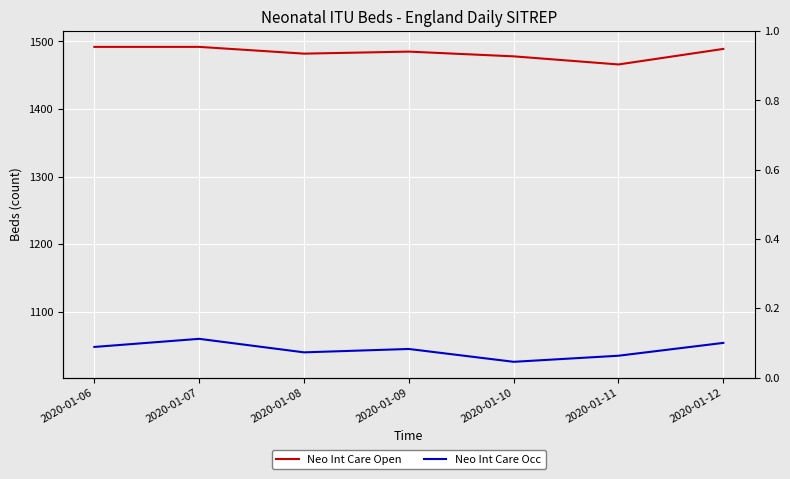

Reading left to right, what are all the values shown in this chart?

Neo Int Care Open: 1492	1492	1482	1485	1478	1466	1489
Neo Int Care Occ: 1048	1060	1040	1045	1026	1035	1054